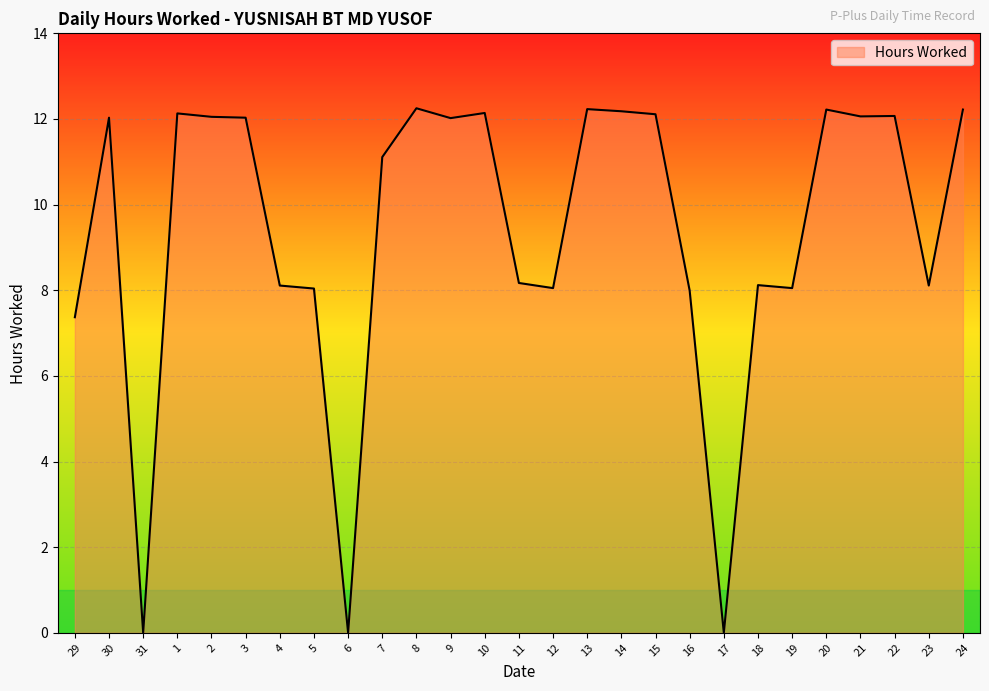

What is the change in value from 29 to 6?

-7.4